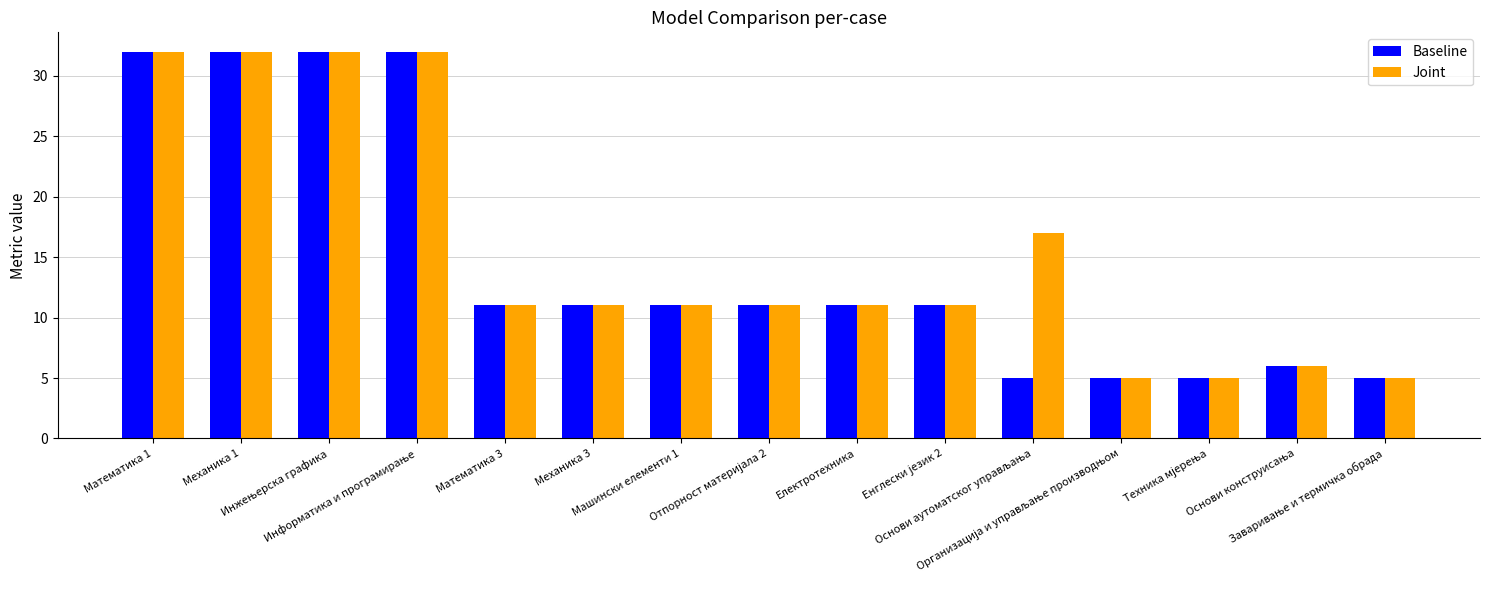

Which series has the largest total across all categories?

Joint